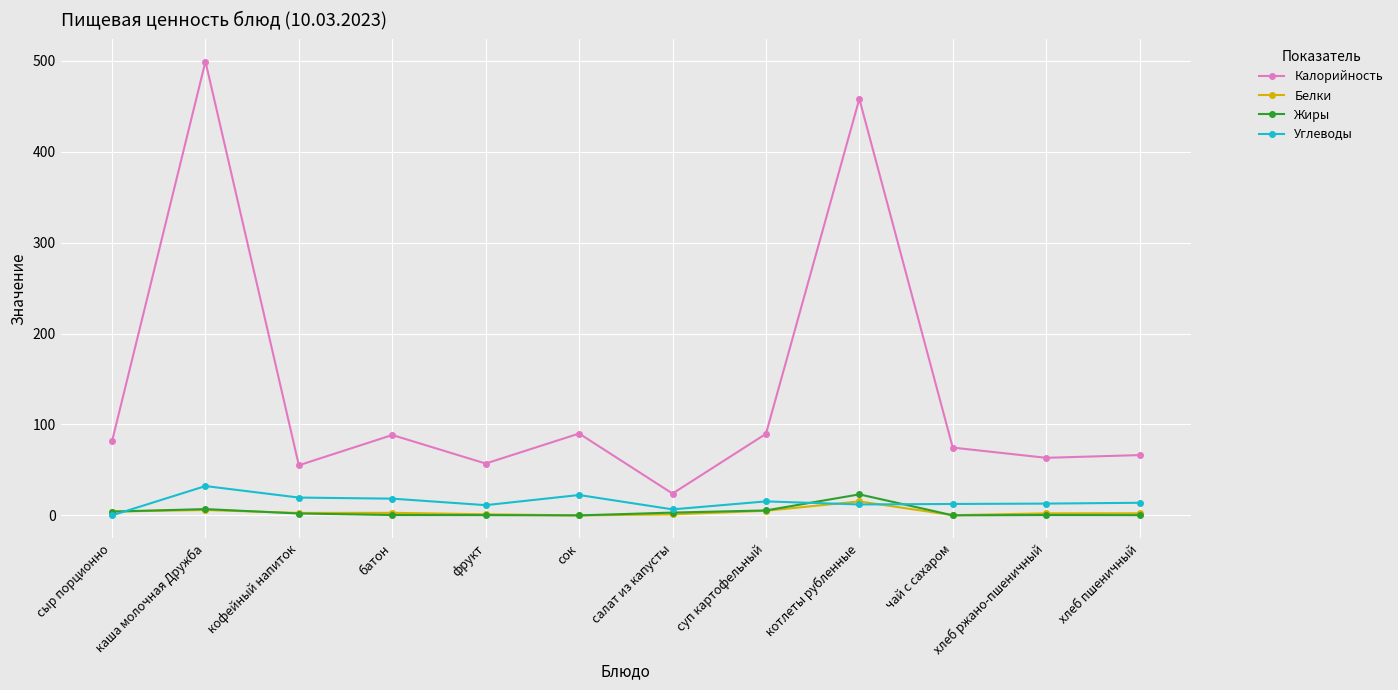

The value of Калорийность at салат из капусты is 24.0. True or false?

True